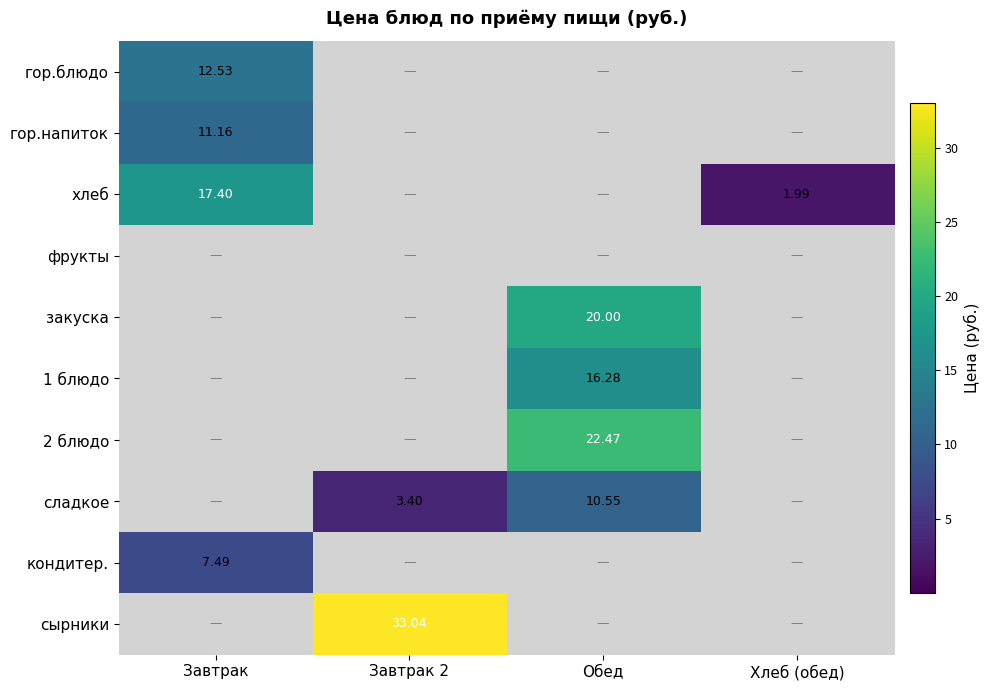

Between Обед and Хлеб (обед), which series saw the biggest shift?

2 блюдо